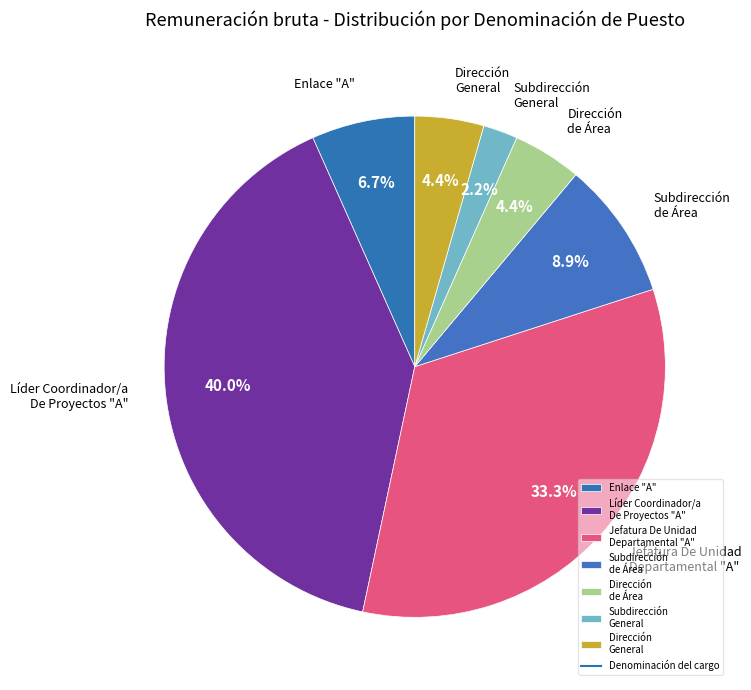

To the nearest percent, what is the average slice percentage?

14%